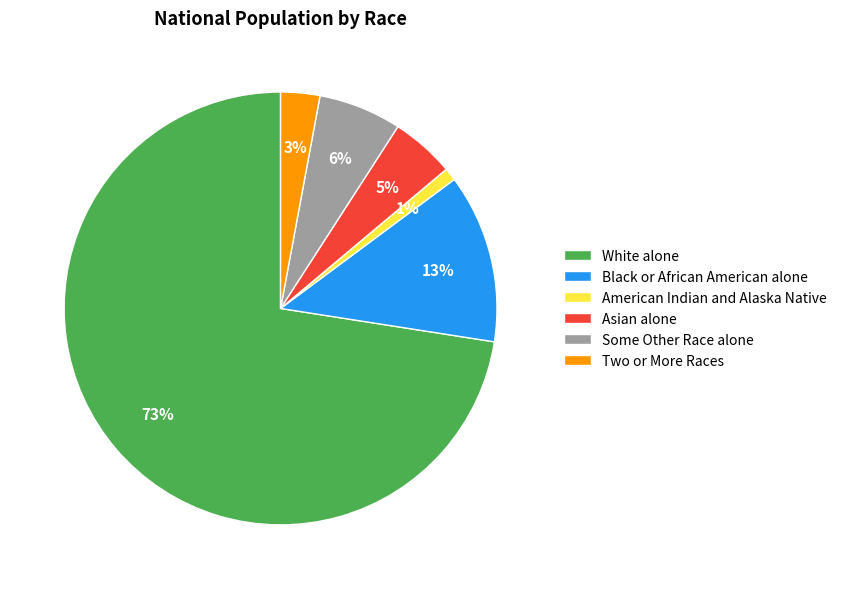

Between Black or African American alone and White alone, which is larger?

White alone